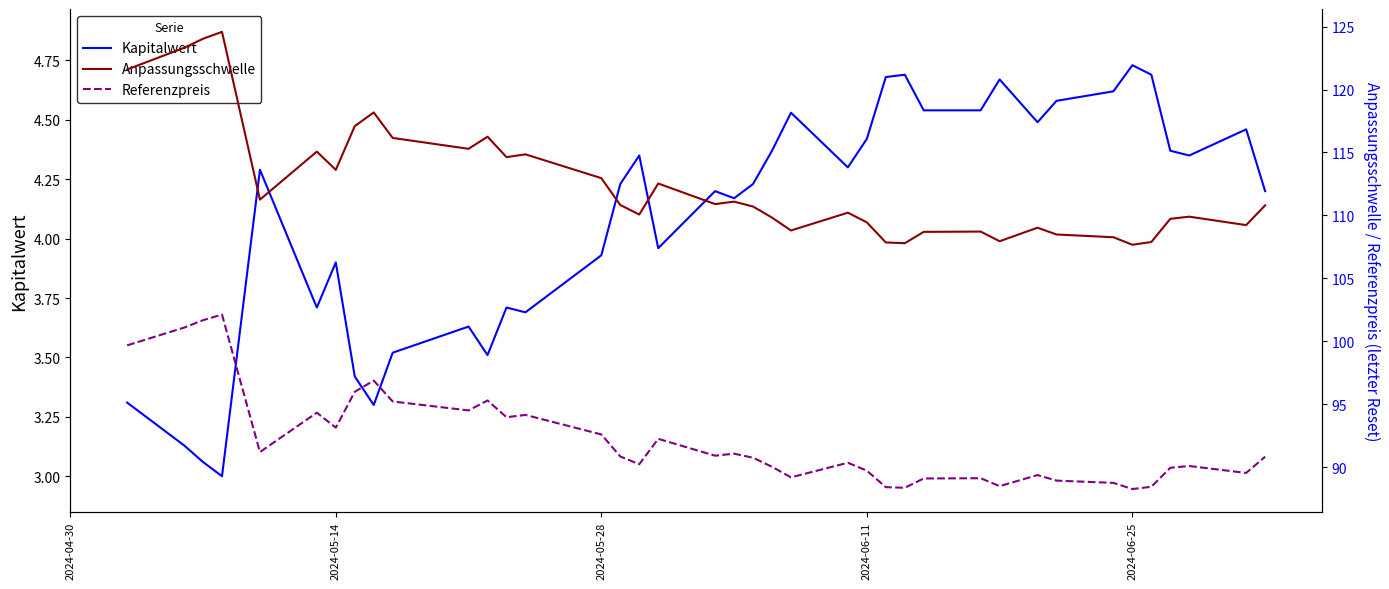

At how many categories does at least one series exceed 18?

39